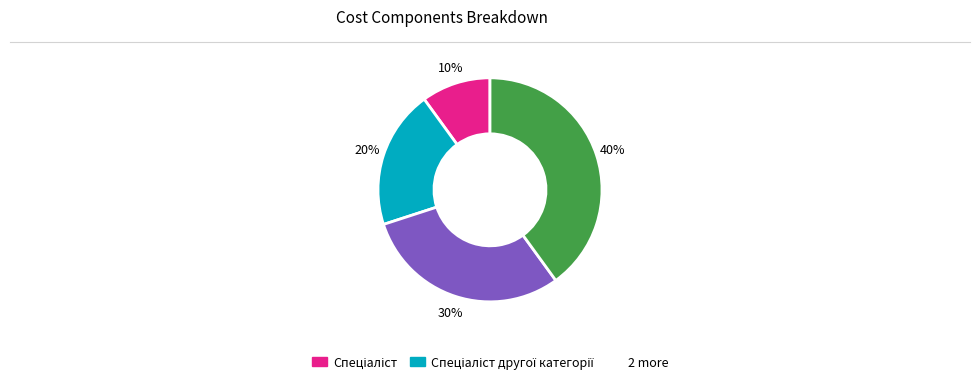

Count the number of slices in the pie.

4